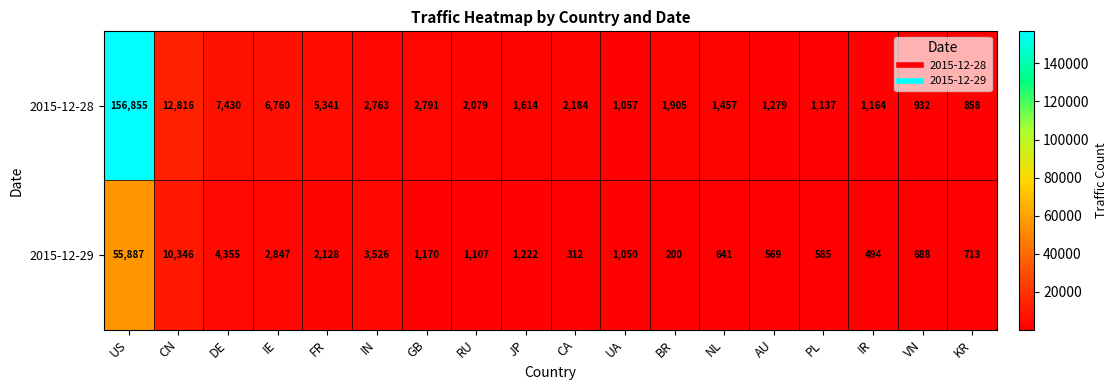

How many values in the 2015-12-29 series are below 1107?

9